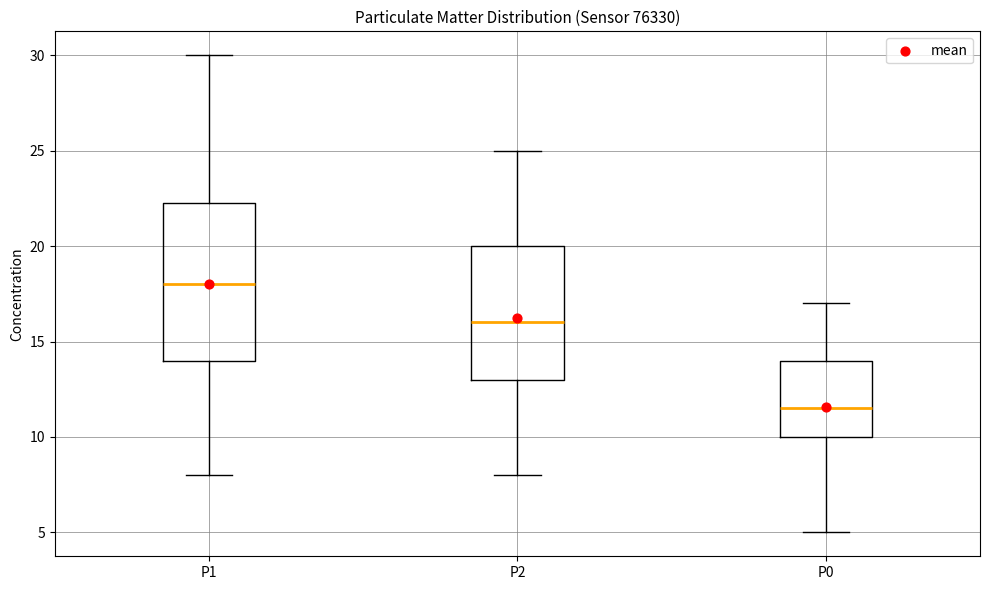

Reading left to right, read every box against the y-axis: the position of its median line, the range the box covers, and the ends of its whiskers. The values are not printed on the chart, so give them approximately, as read against the axis.

P1: median 18.0, box 14.0 to 22.5, whiskers 8.0 to 30.0
P2: median 16.0, box 13.0 to 20.0, whiskers 8.0 to 25.0
P0: median 11.5, box 10.0 to 14.0, whiskers 5.0 to 17.0